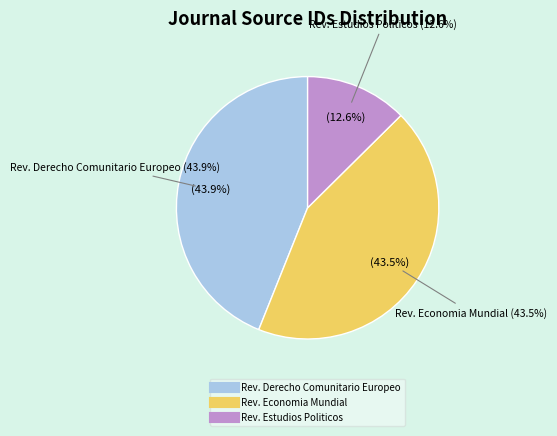

To the nearest percent, what percentage of the pie is Revista de Economia Mundial?

43%